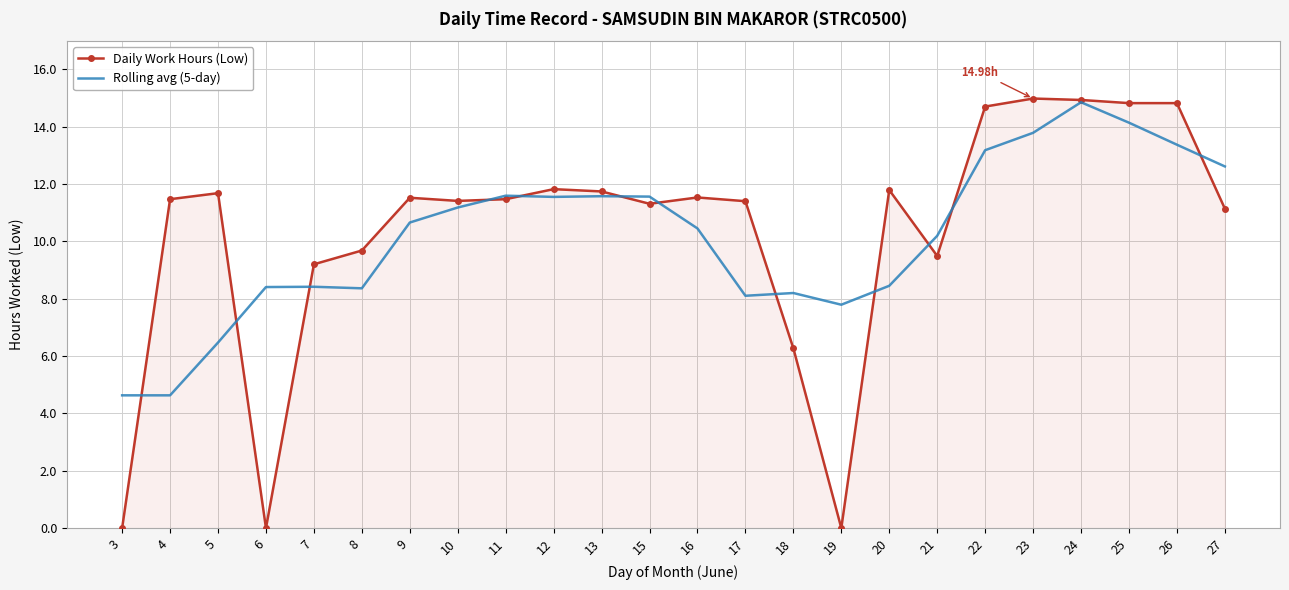

At which category is the sum across all series the highest?

24